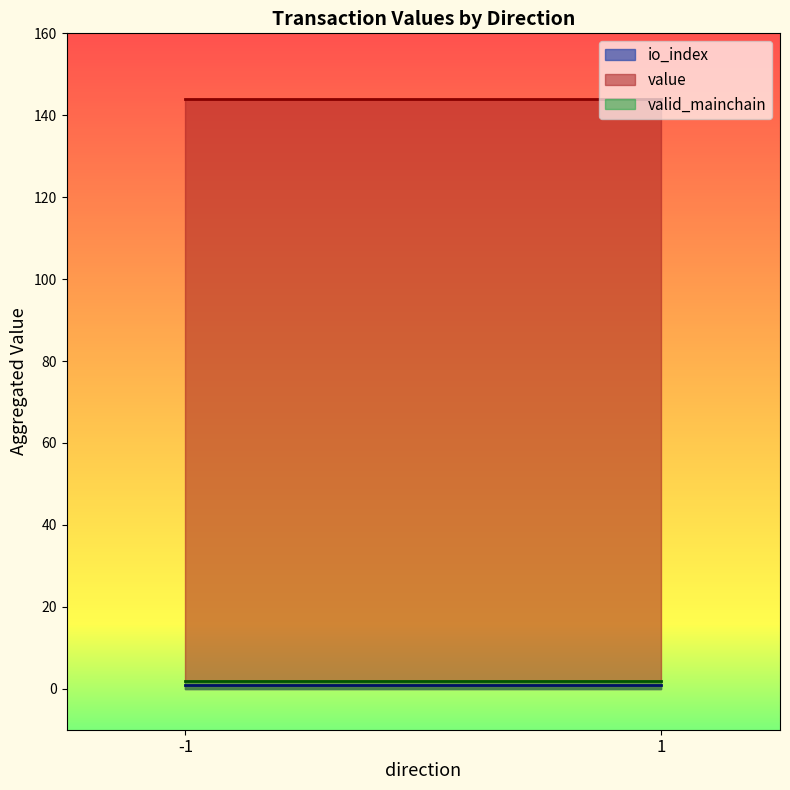

True or false: valid_mainchain and io_index intersect in this chart.

False